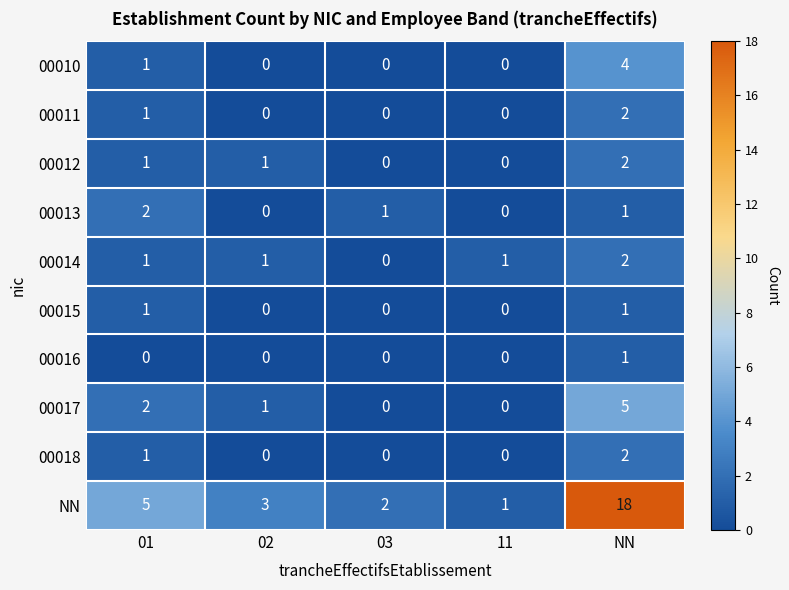

Which category has the highest value in the 00017 series?

NN